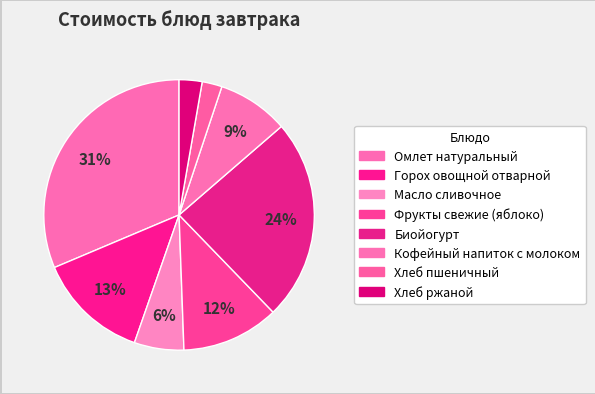

To the nearest percent, what portion does Хлеб пшеничный represent?

2%